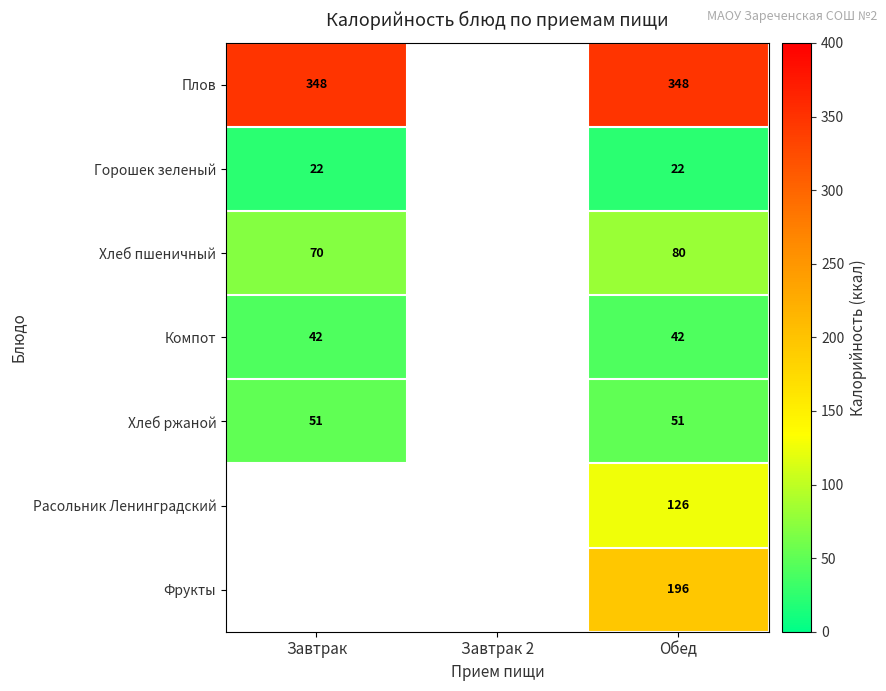

What is the sum of the Компот values at Обед and Завтрак?

84